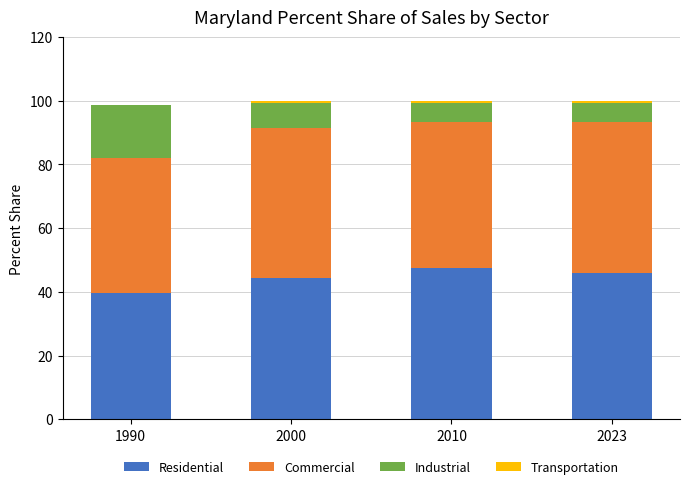

Is it true that Residential equals 27.0 at 1990?

False